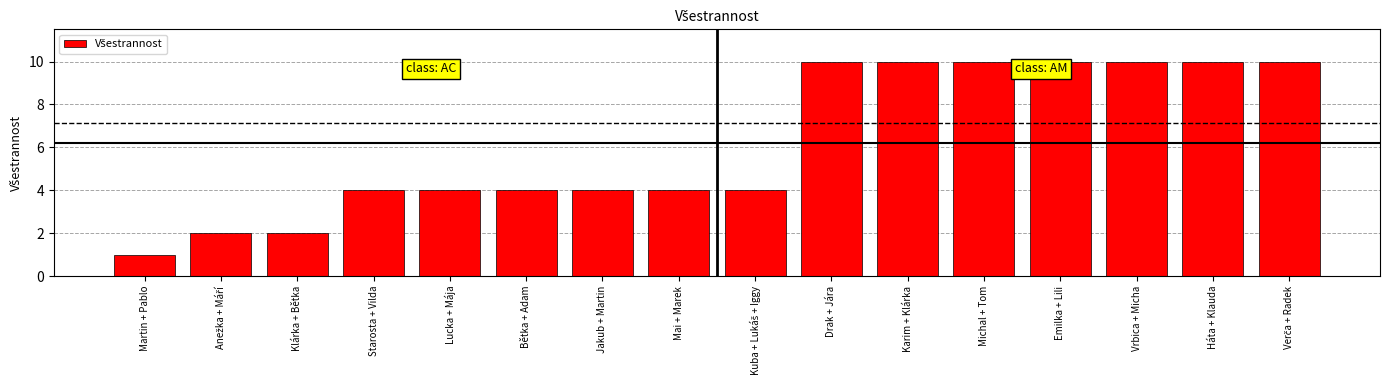

Which label corresponds to the smallest value in the chart?

Martin + Pablo